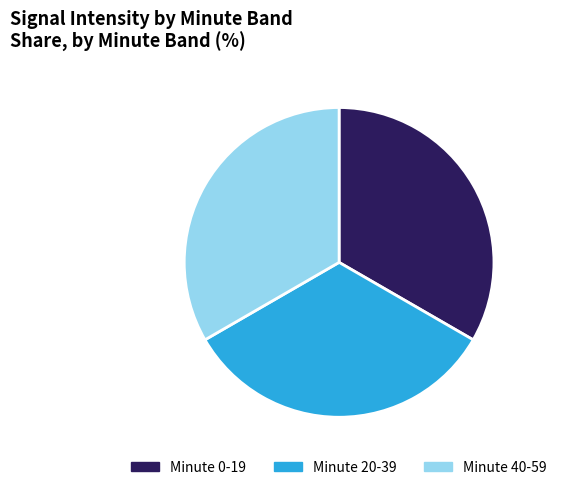

Is the sum of Minute 40-59 and Minute 20-39 greater than half?

Yes